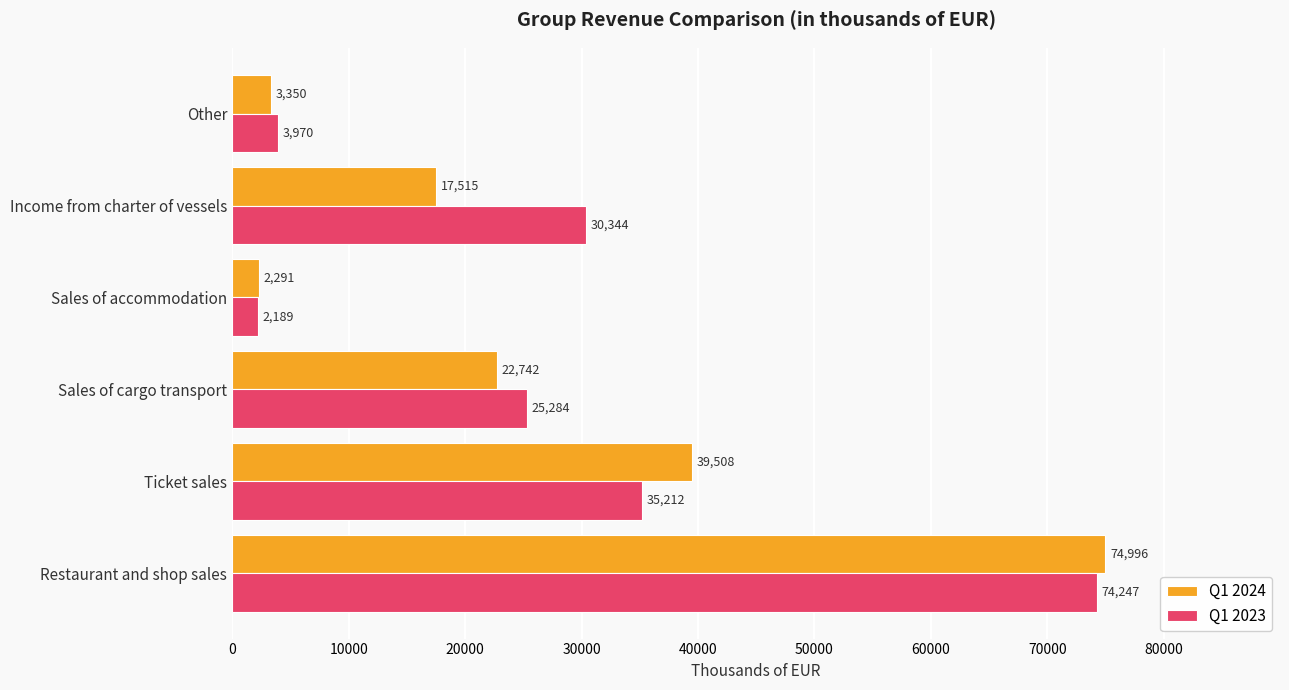

True or false: Q1 2023 has a value of 49600.8 at Income from charter of vessels.

False